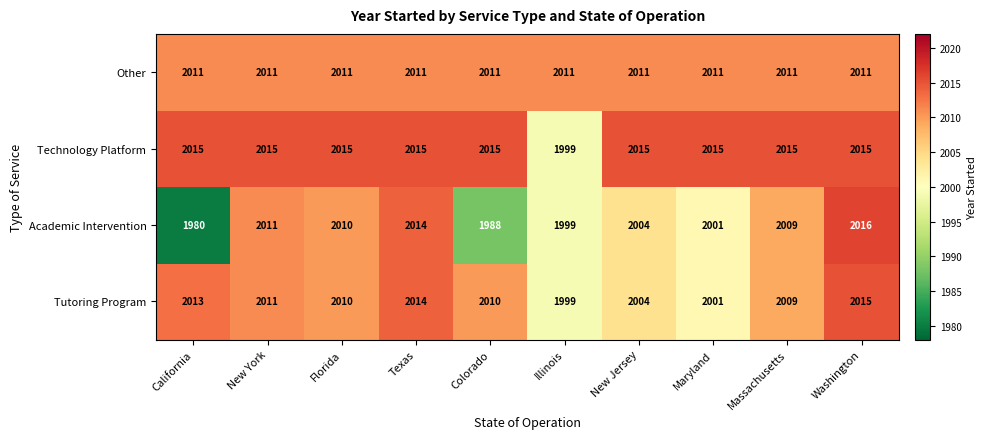

Between California and Illinois, which series saw the biggest shift?

Academic Intervention